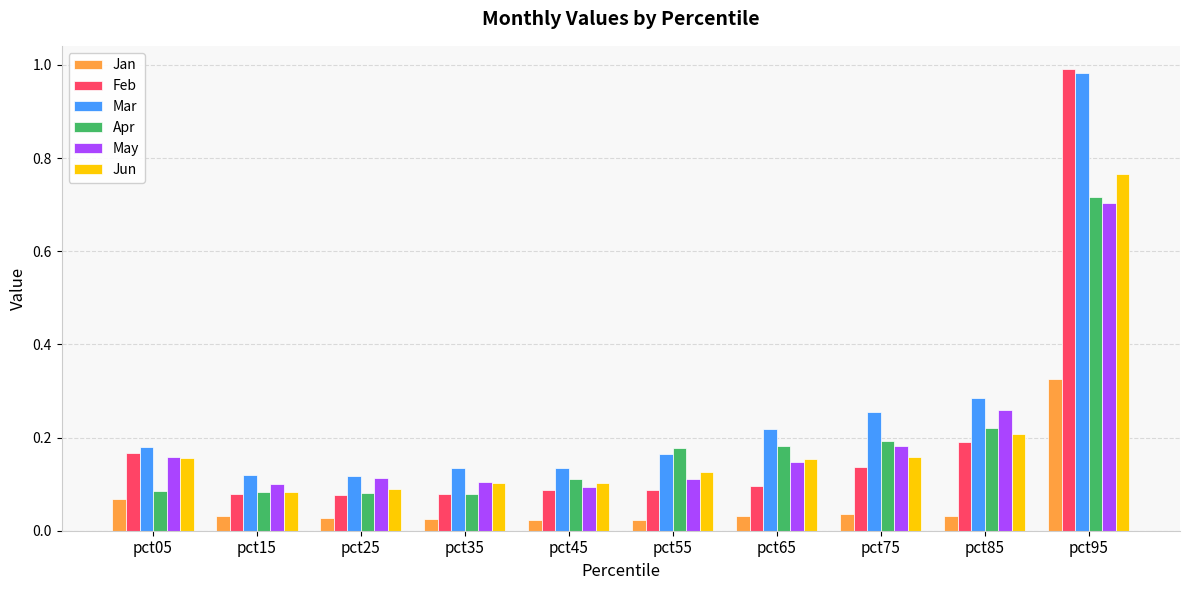

The Jun series shows 0.1 at pct25. True or false?

True